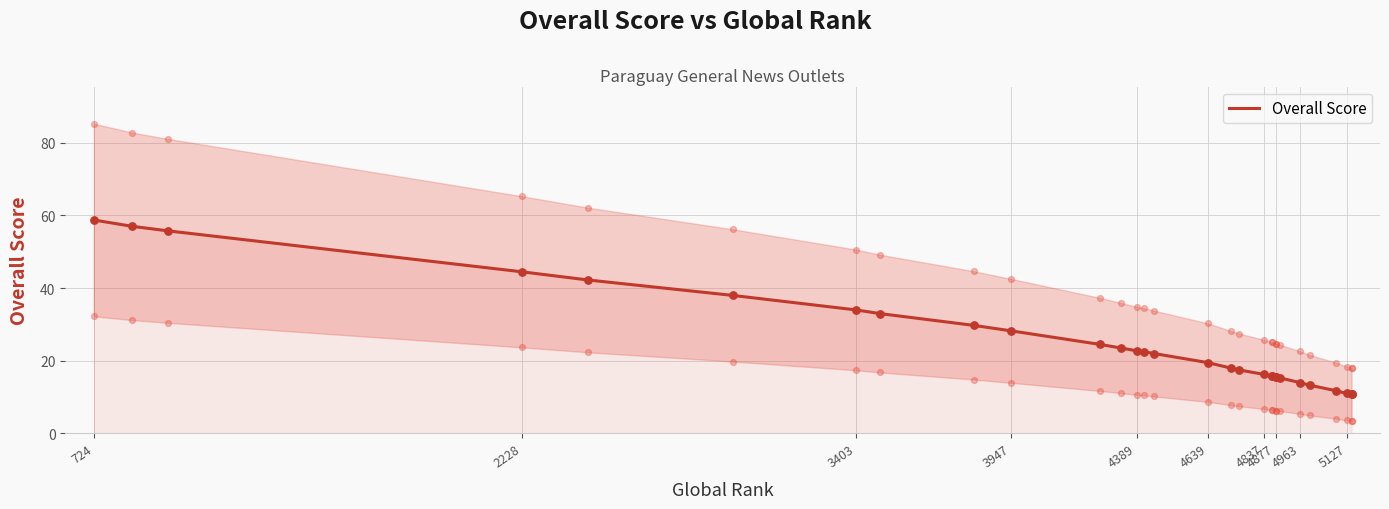

What is the change in value from 4389 to 4963?

-8.8